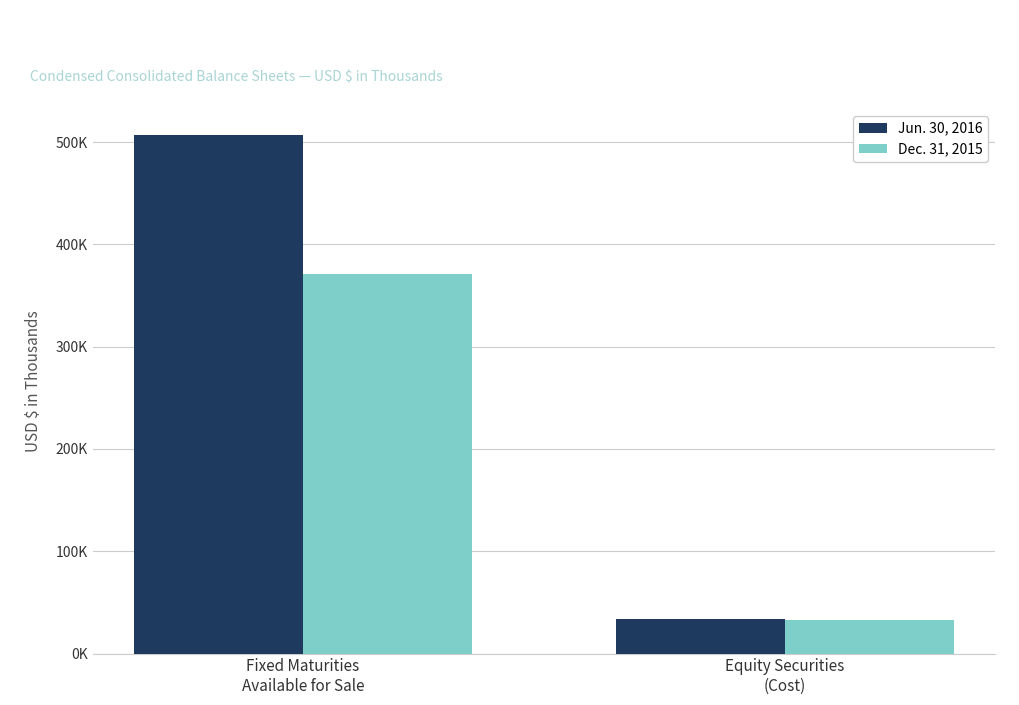

The Jun. 30, 2016 series shows 23323 at Equity Securities
(Cost). True or false?

False